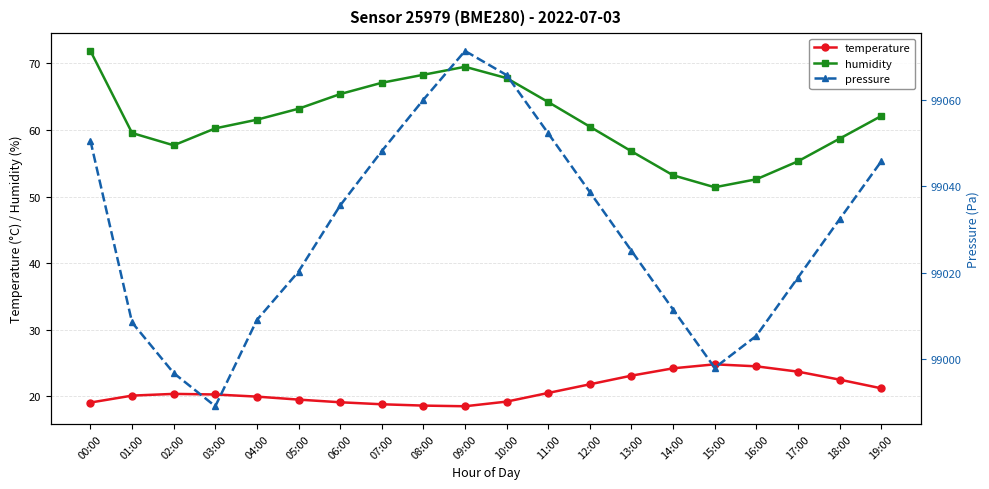

Read the humidity value at 15:00.

51.4